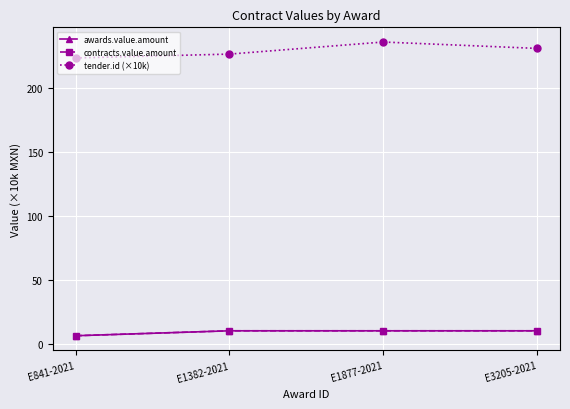

Does the chart have visible grid lines?

Yes